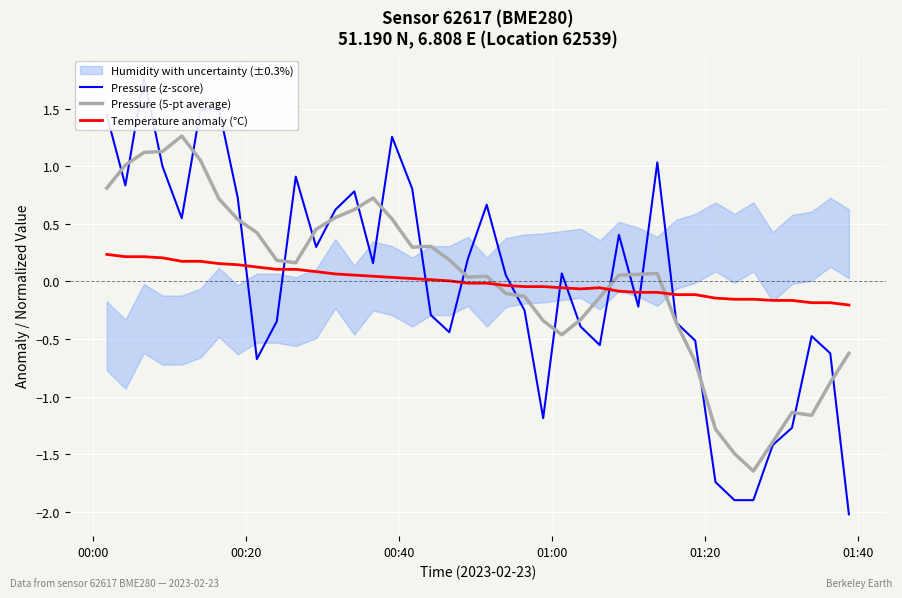

After their last crossing, which series has the higher values: Pressure (5-pt average) or Temperature anomaly (°C)?

Temperature anomaly (°C)